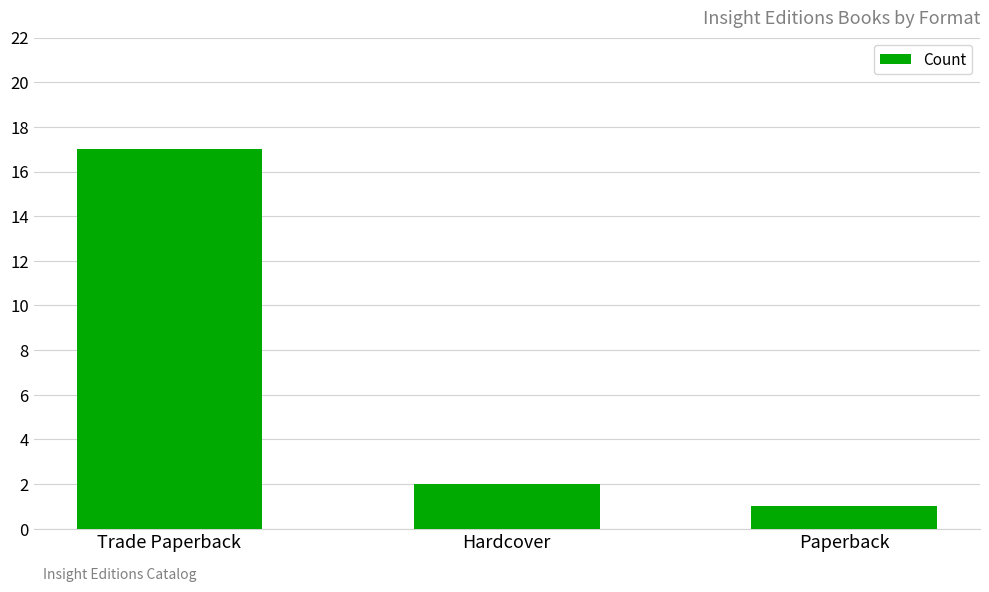

What is the difference between the maximum and second lowest values?

15